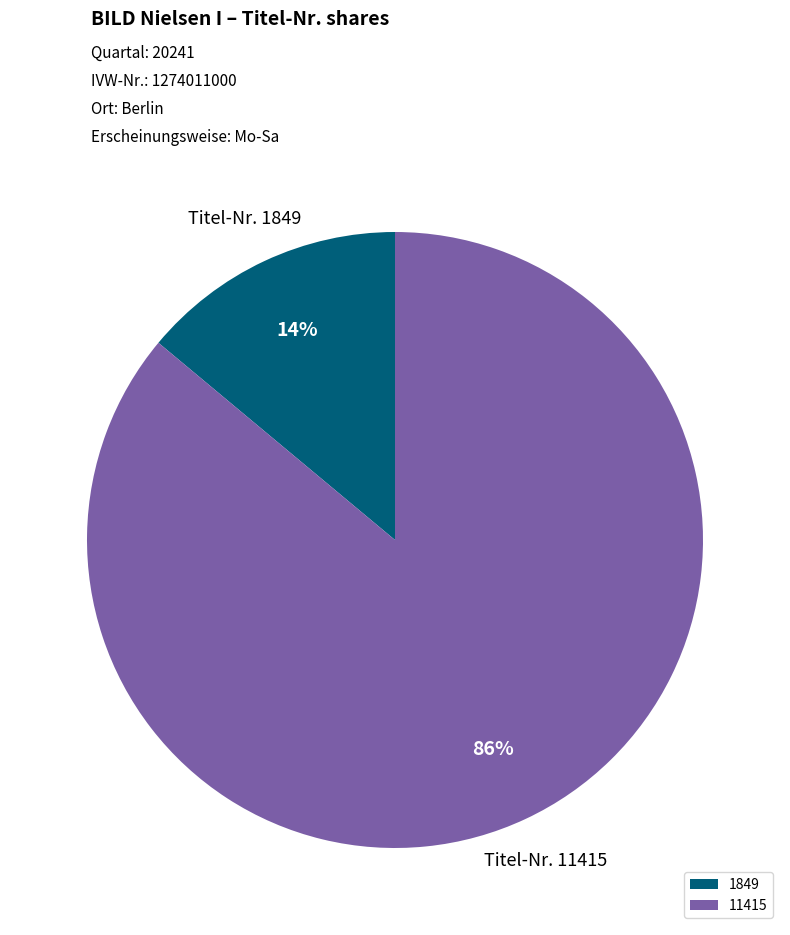

To the nearest percent, what is the average slice percentage?

50%